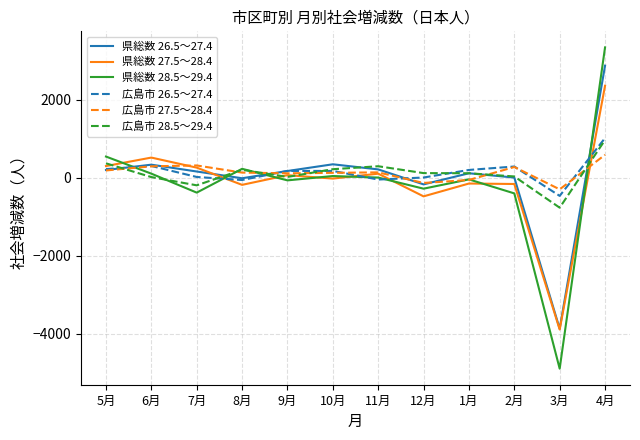

In 広島市 27.5～28.4, how many points are higher than both neighbors (excluding endpoints)?

3